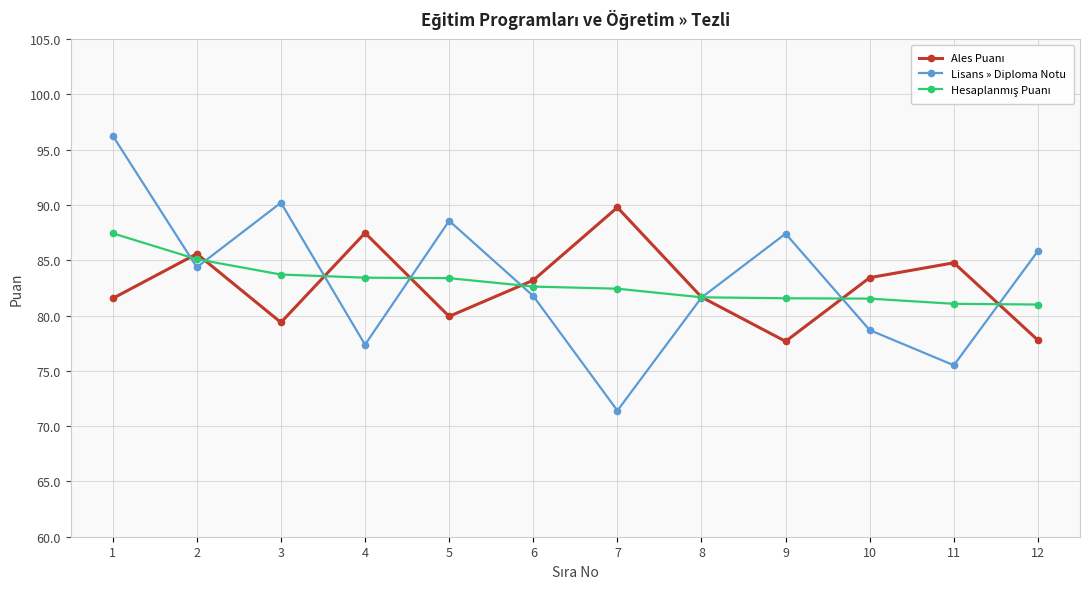

What is the approximate value of Lisans » Diploma Notu at 2?

84.4